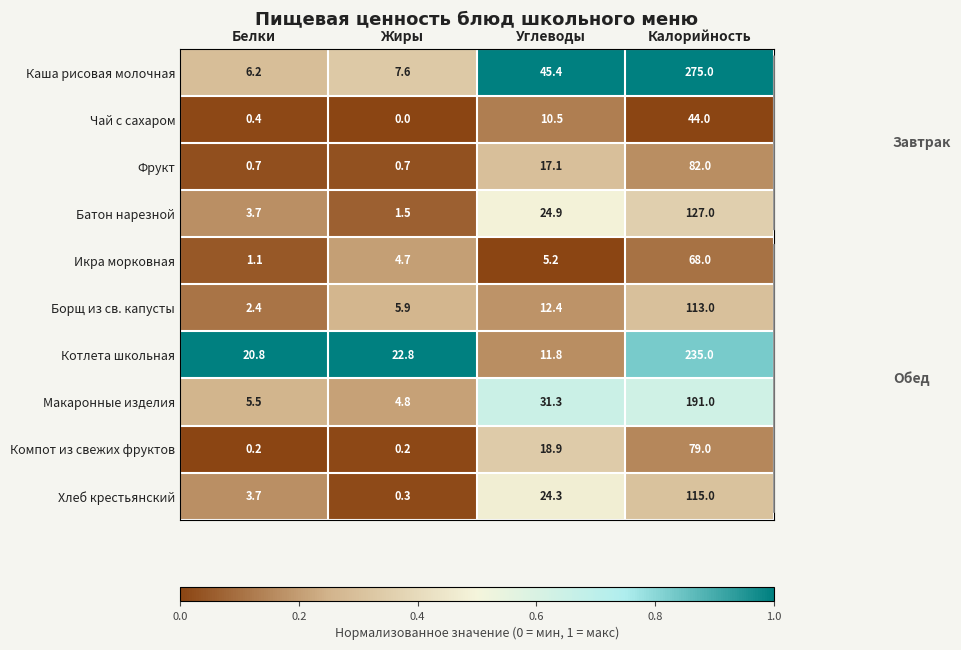

What is the total value across all series at Углеводы?

201.8